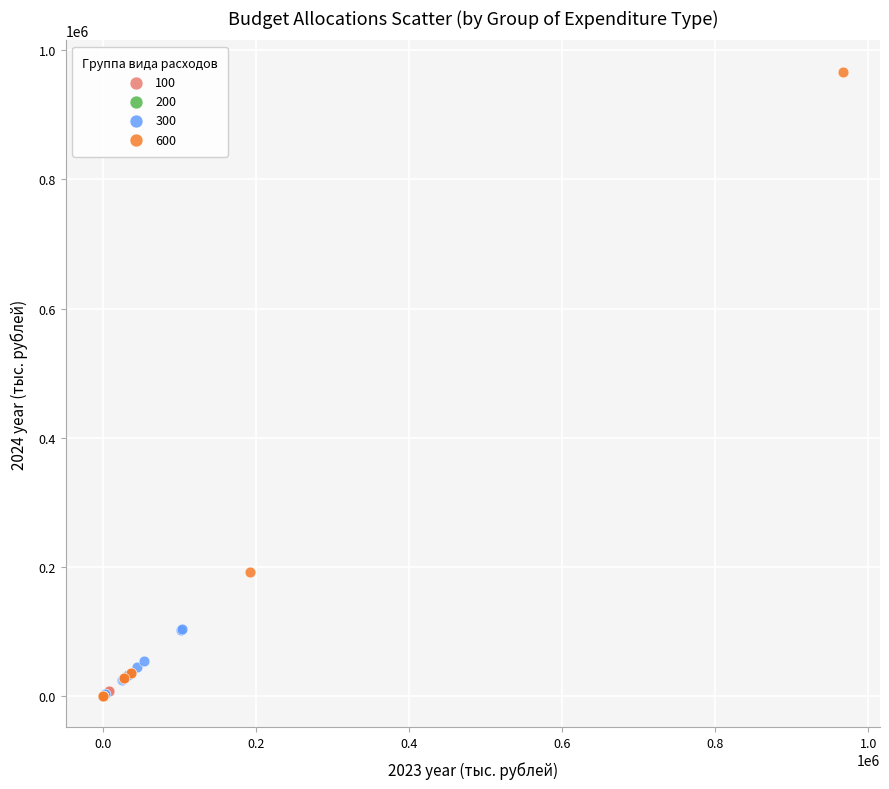

What are all the series names shown in the legend?

100, 200, 300, 600